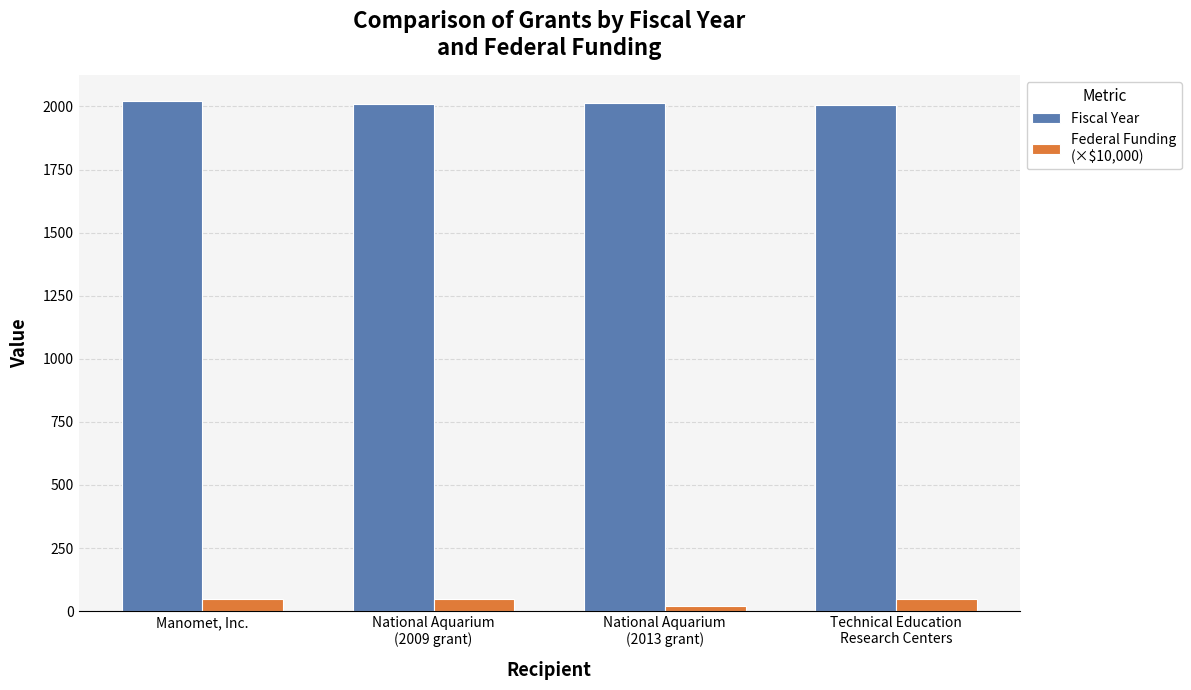

What is the total value across all series at Manomet, Inc.?

2070.3